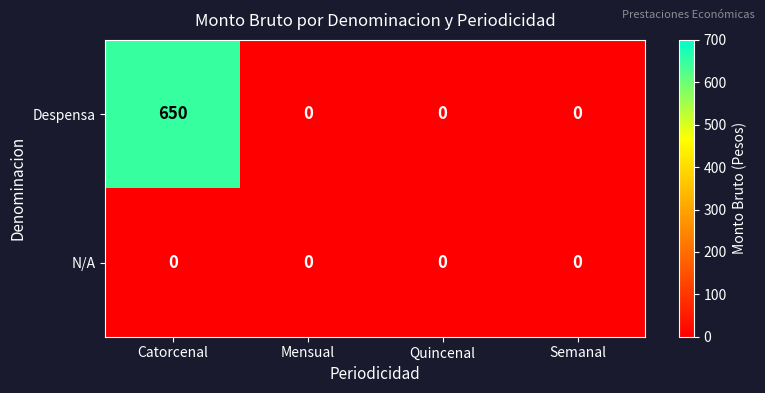

Reading left to right, transcribe all the data shown in this chart.

Despensa: Catorcenal=650	Mensual=0	Quincenal=0	Semanal=0
N/A: Catorcenal=0	Mensual=0	Quincenal=0	Semanal=0